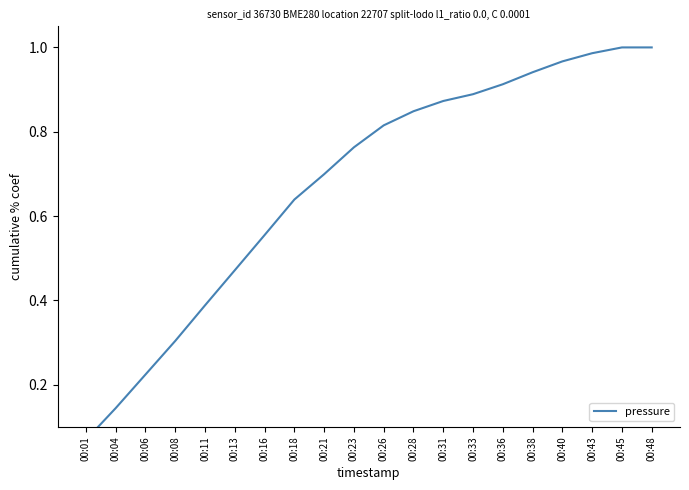

How many lines are shown in the chart?

1